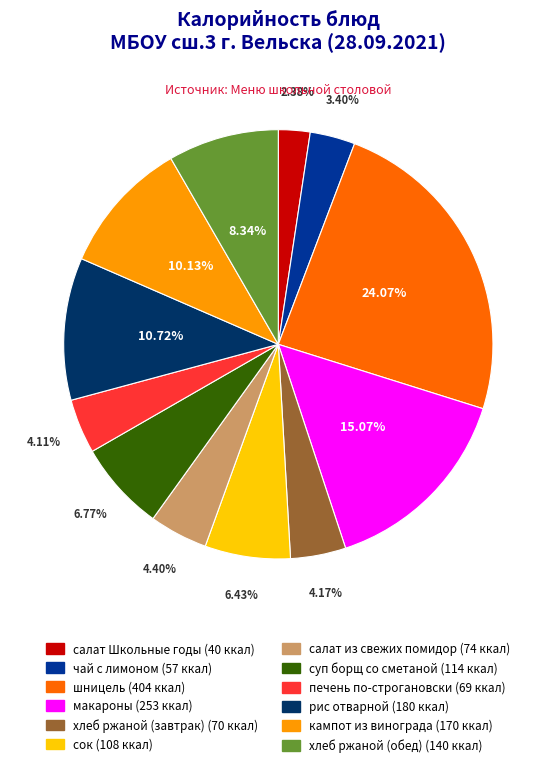

Which category has the smallest portion of the pie?

салат Школьные годы